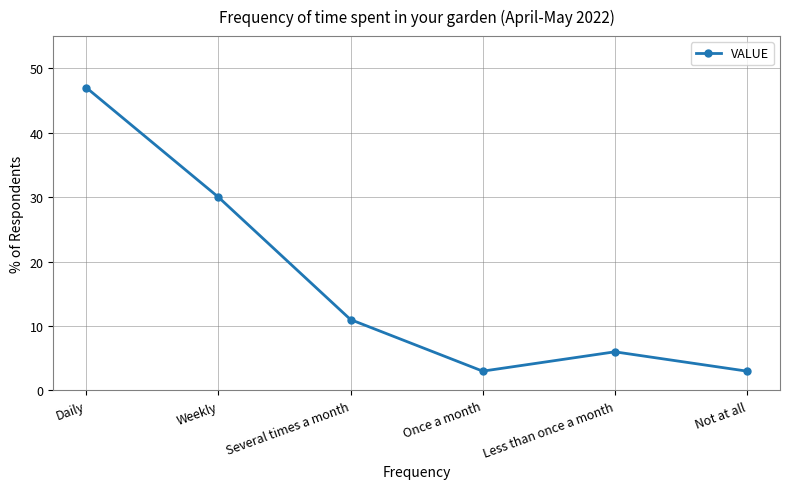

What is the difference between the values at Several times a month and Weekly?

19